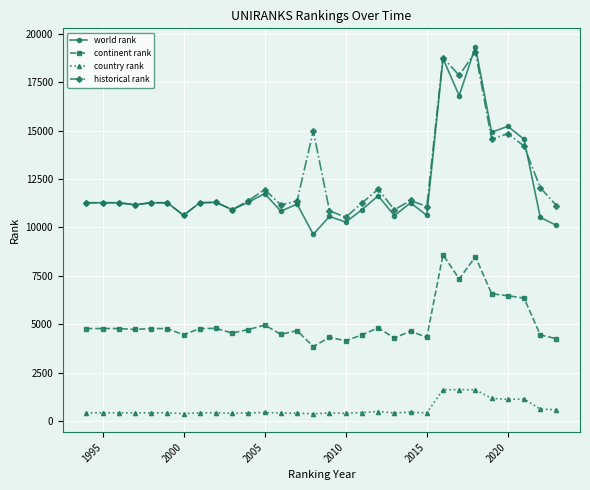

True or false: world rank has more than 0 interior local peaks.

True